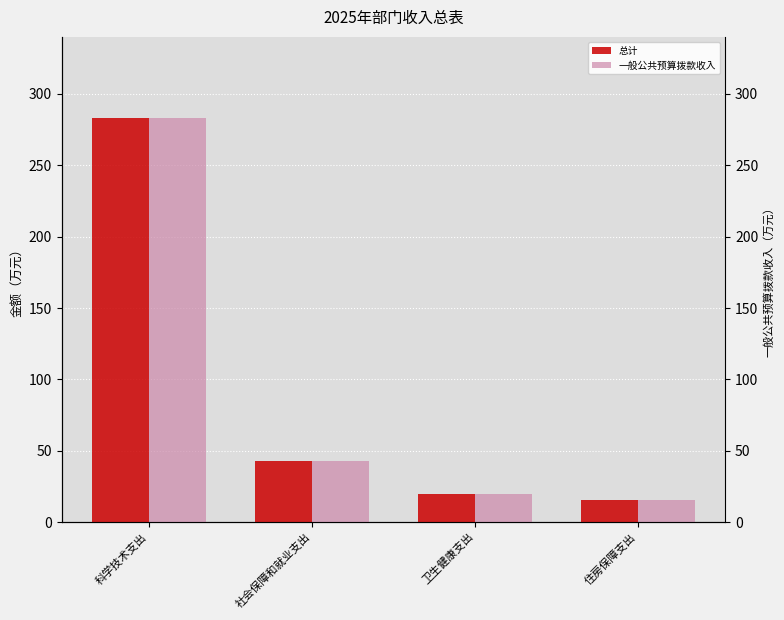

Reading right to left, list all the values displayed in this chart.

总计: 15.2	19.5	42.5	283.3
一般公共预算拨款收入: 15.2	19.5	42.5	283.3